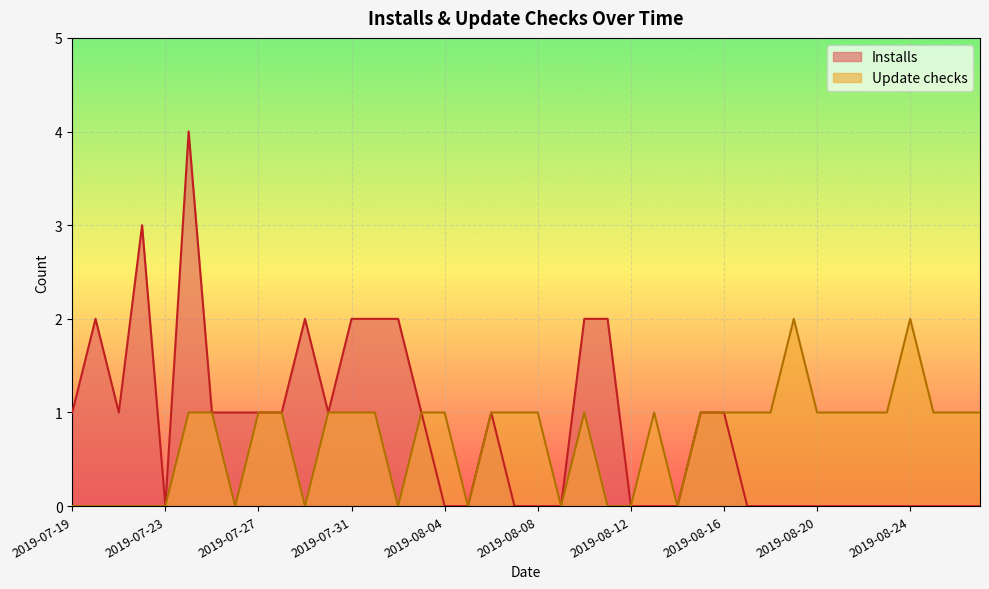

Which series has the largest total across all categories?

Installs